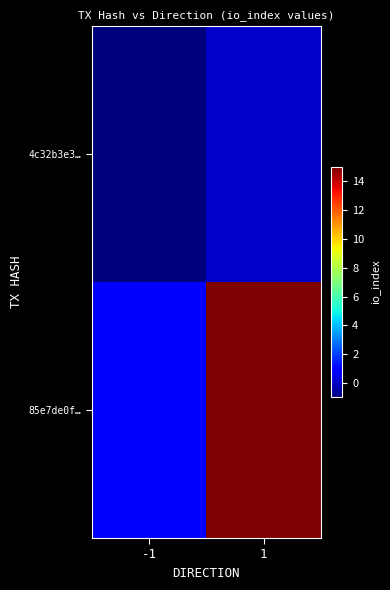

Which category has the highest value across all series?

1